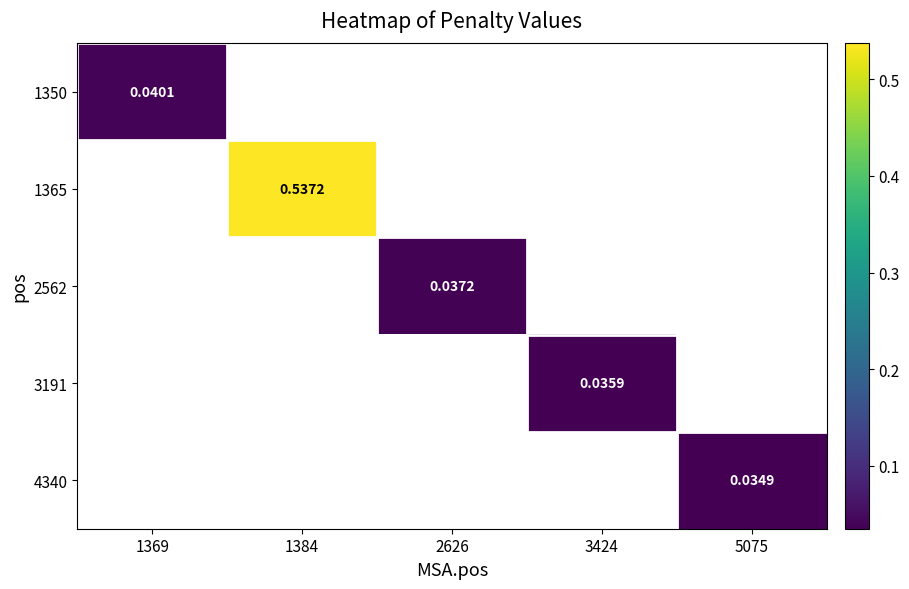

At how many categories does at least one series exceed 0?

5